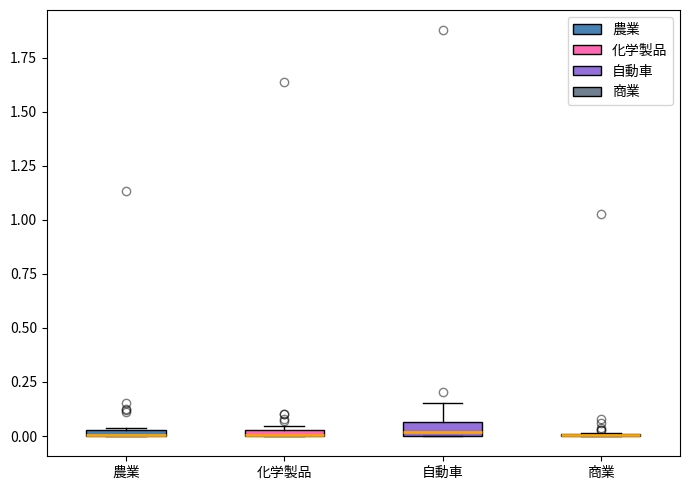

Where is the upper edge of the box for 自動車 on the y-axis? The values are not printed on the chart, so give them approximately, as read against the axis.

0.05